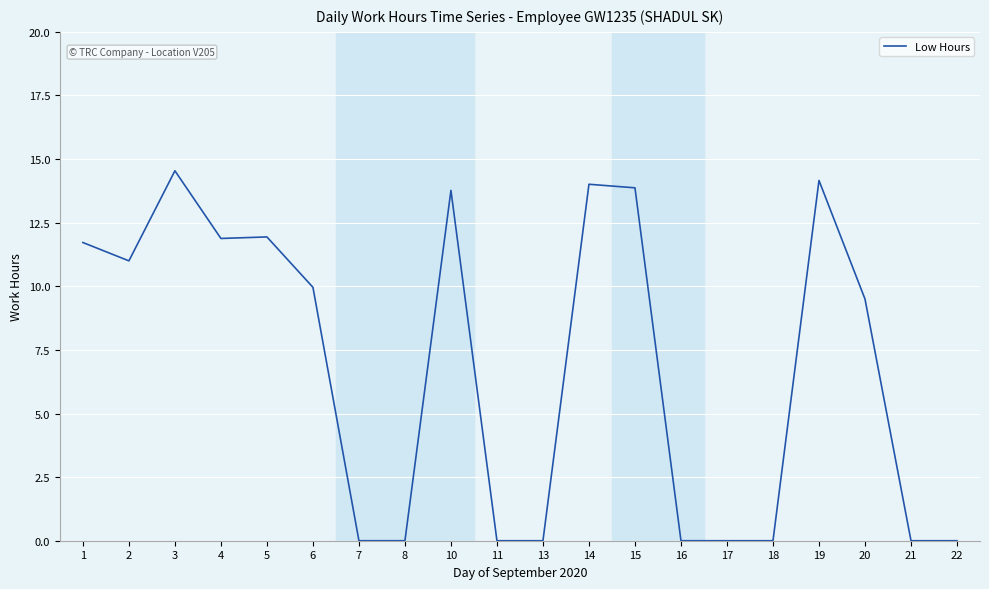

At which category does the chart reach its peak across all series?

3